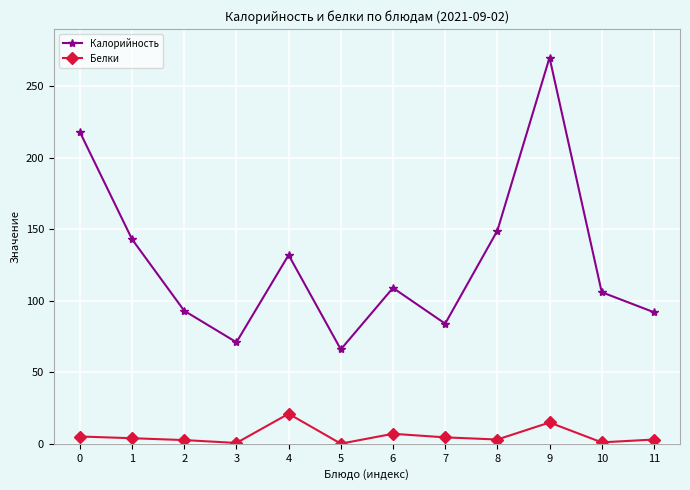

True or false: Калорийность has more than 1 interior local peaks.

True